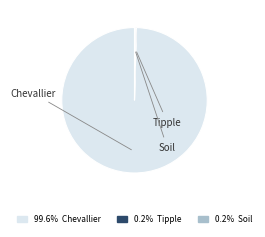

Combined, what portion of the pie is Soil and Chevallier?

99.8%